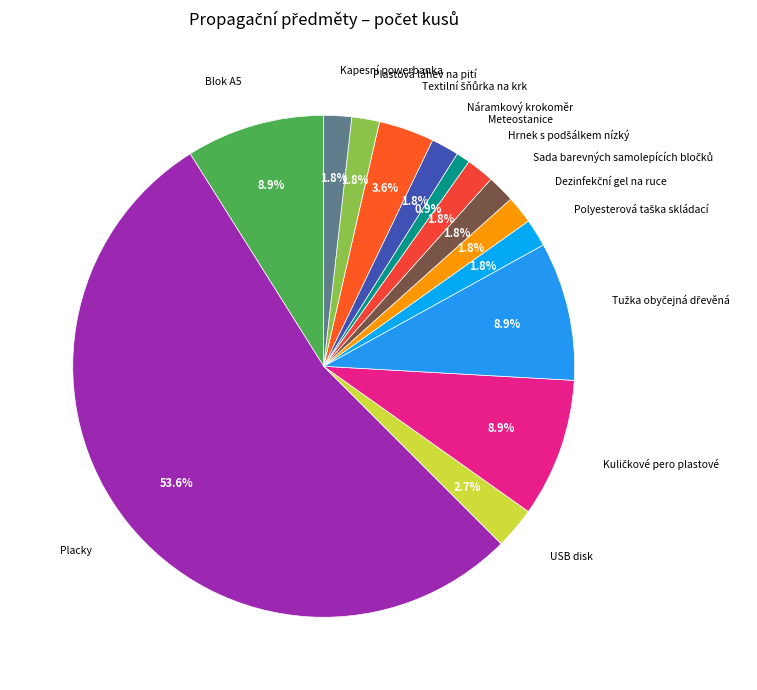

Which category has the biggest portion of the pie?

Placky